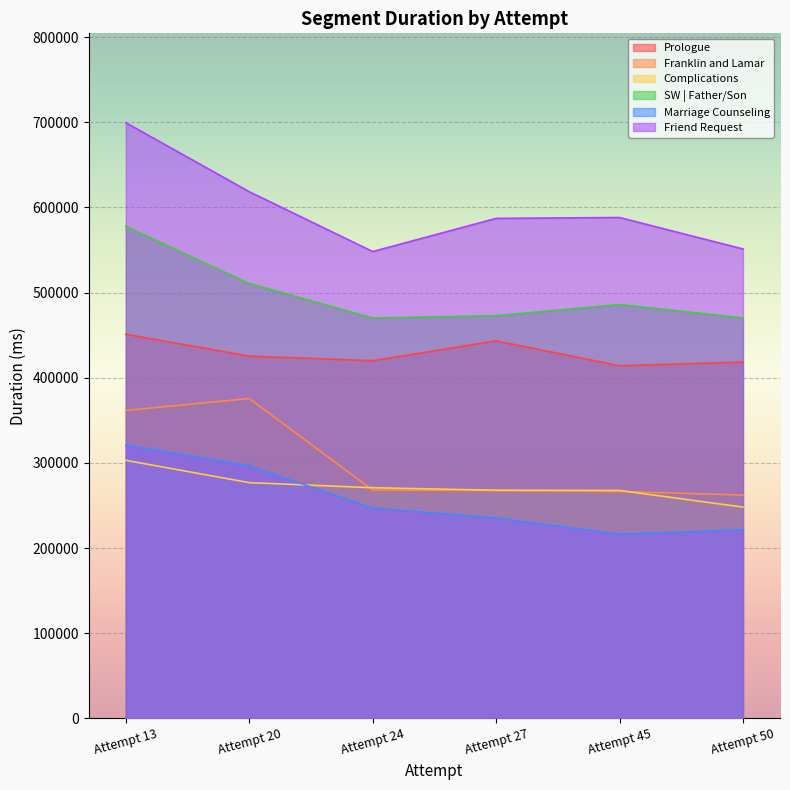

Which label corresponds to the largest value in the chart?

Attempt 13